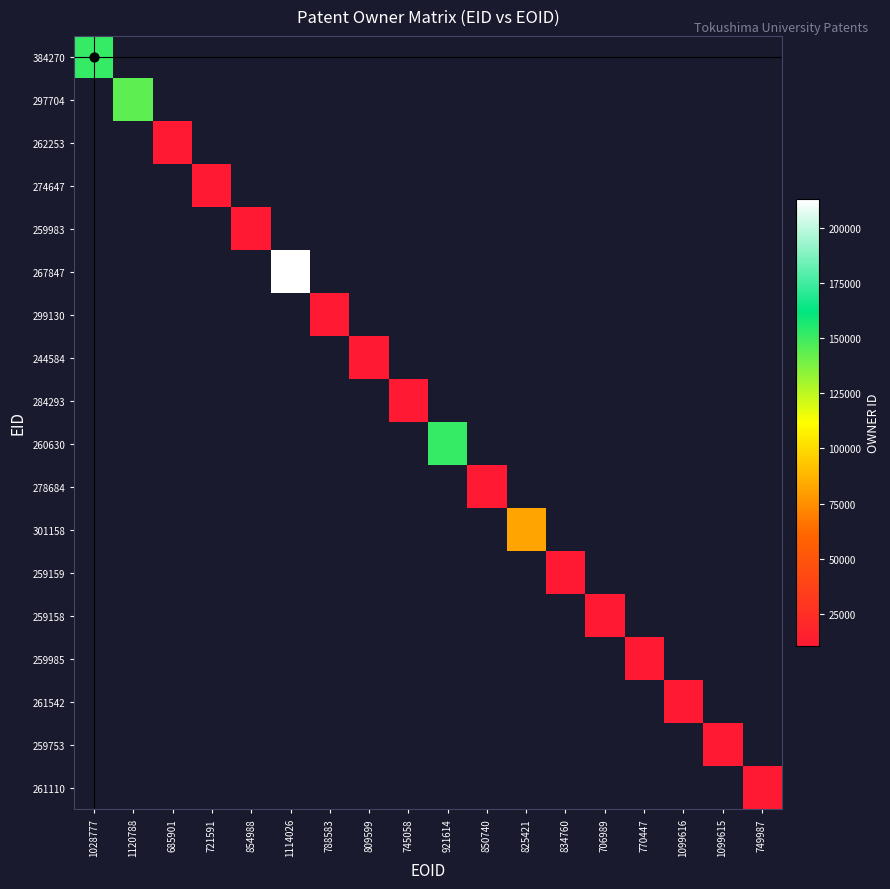

At which category does the chart reach its peak across all series?

1114026